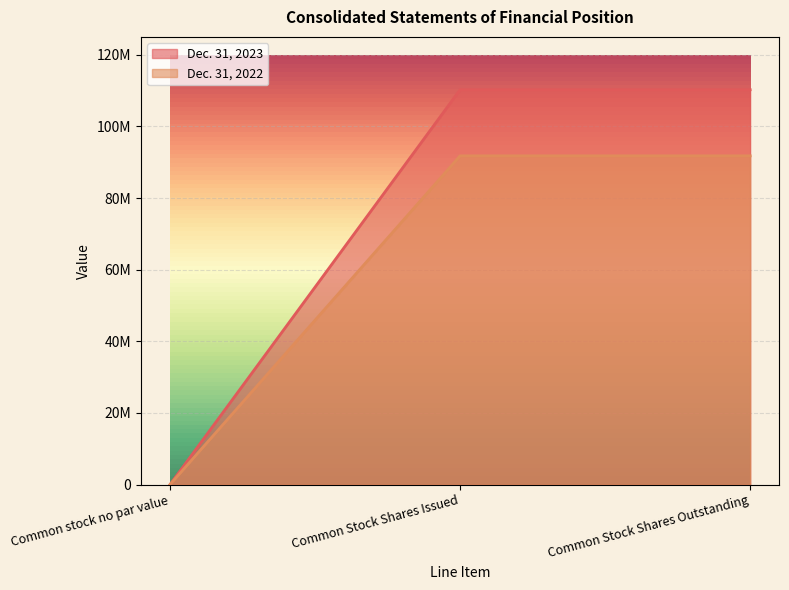

What position from the left is Common Stock Shares Issued?

2